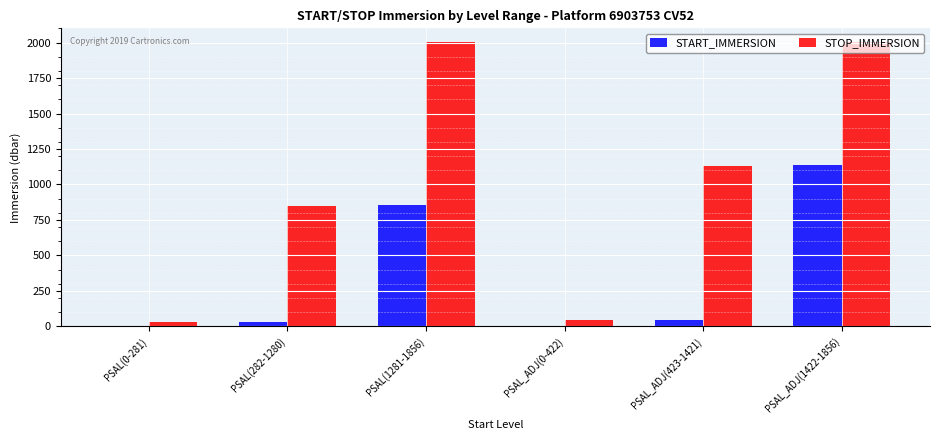

Reading left to right, list all the values displayed in this chart.

START_IMMERSION: PSAL(0-281)=2.9	PSAL(282-1280)=32.7	PSAL(1281-1856)=853.0	PSAL_ADJ(0-422)=2.9	PSAL_ADJ(423-1421)=46.6	PSAL_ADJ(1422-1856)=1135.0
STOP_IMMERSION: PSAL(0-281)=32.6	PSAL(282-1280)=851.0	PSAL(1281-1856)=2002.7	PSAL_ADJ(0-422)=46.5	PSAL_ADJ(423-1421)=1133.0	PSAL_ADJ(1422-1856)=2002.7